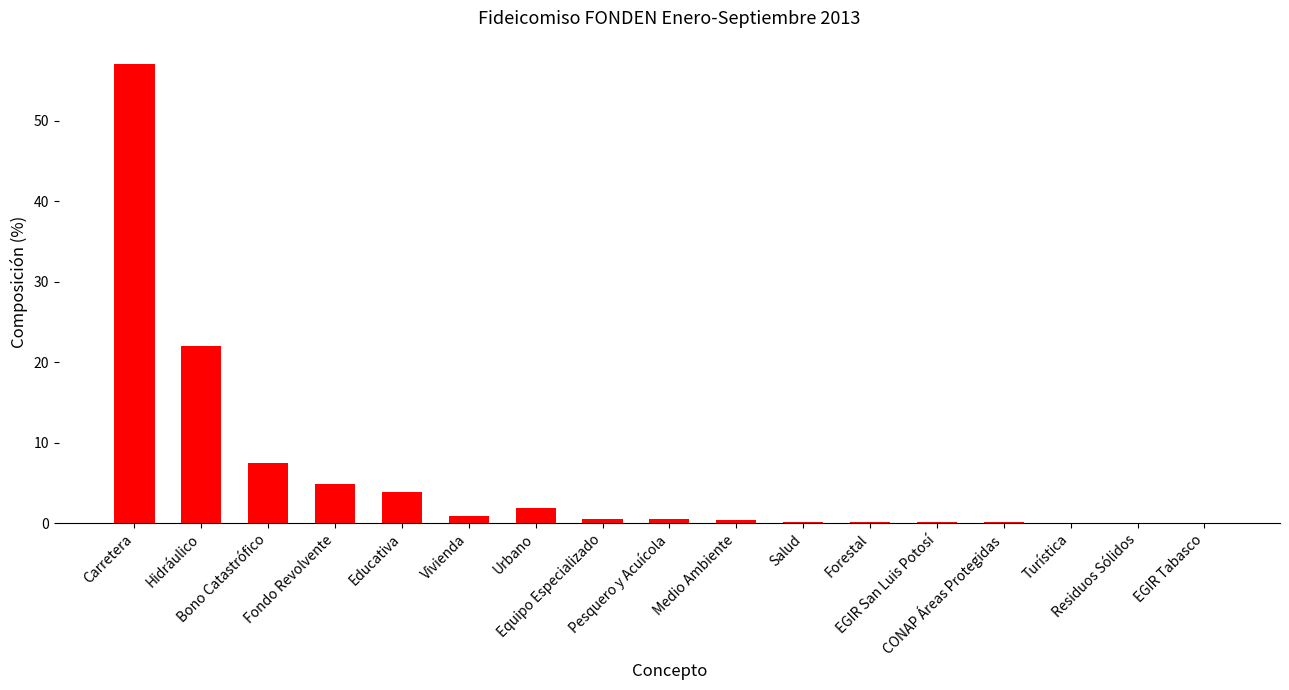

What is the sum of all values?

99.9